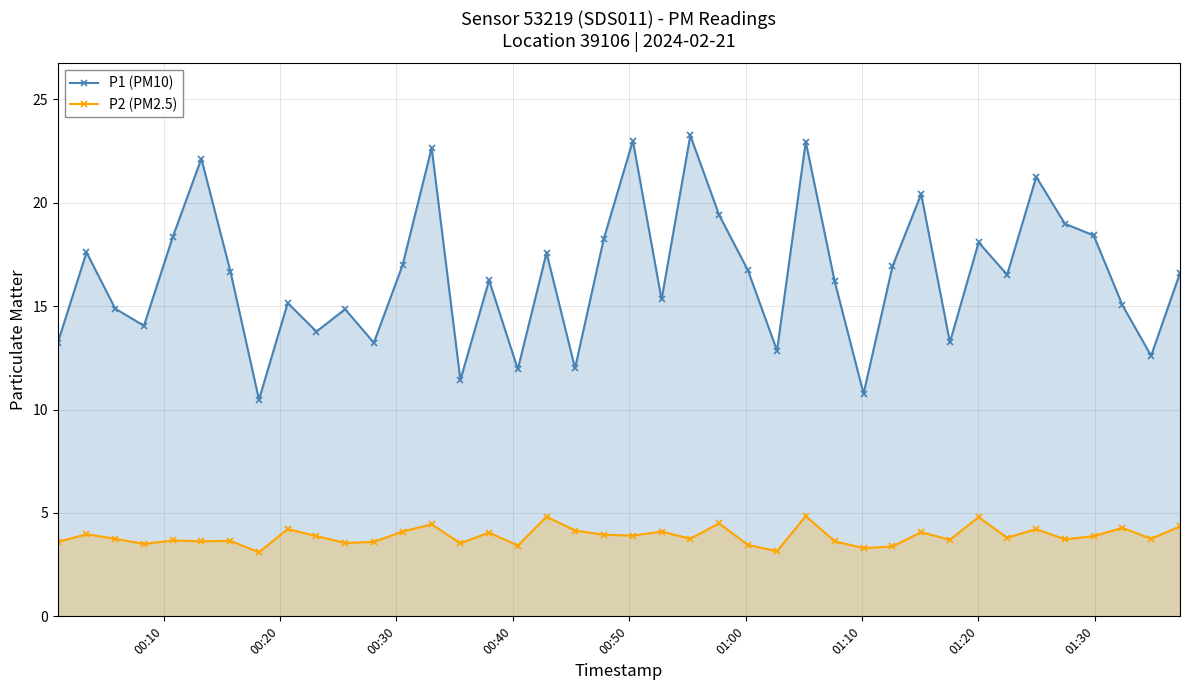

What is the value of the P1 (PM10) point at the 24th from the left?

19.4